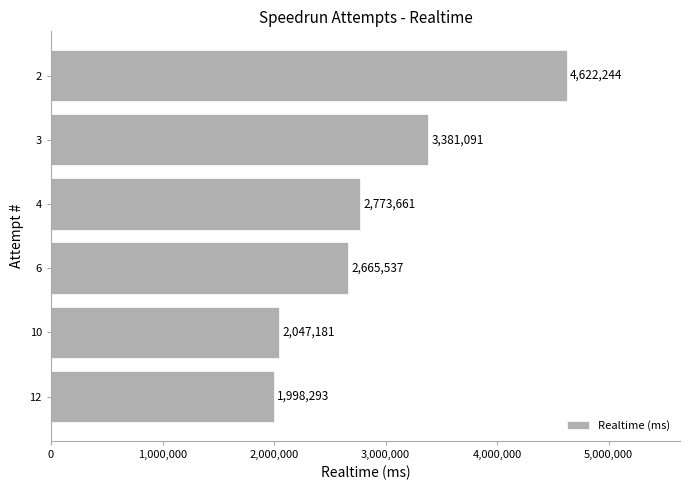

True or false: the data shows 1998293 at 12.

True